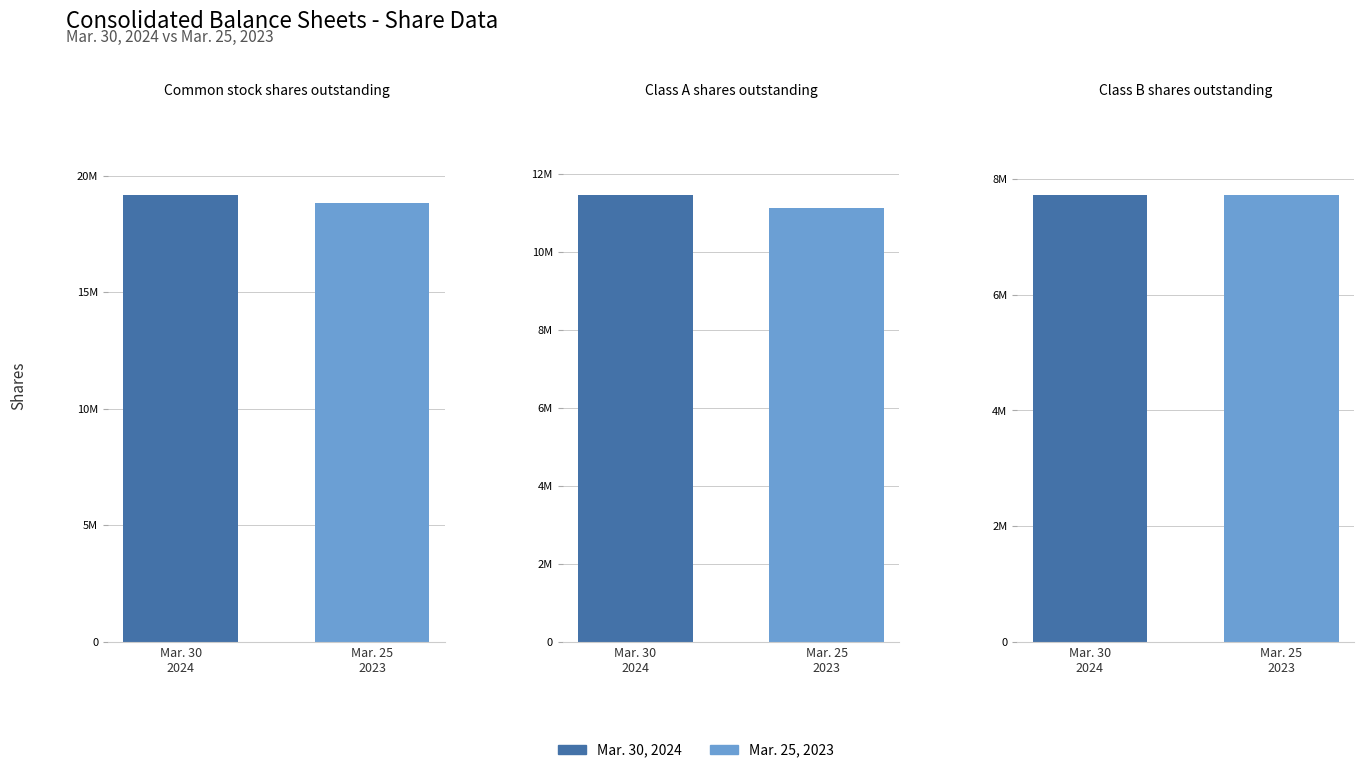

Which series has the largest total across all categories?

Mar. 30, 2024